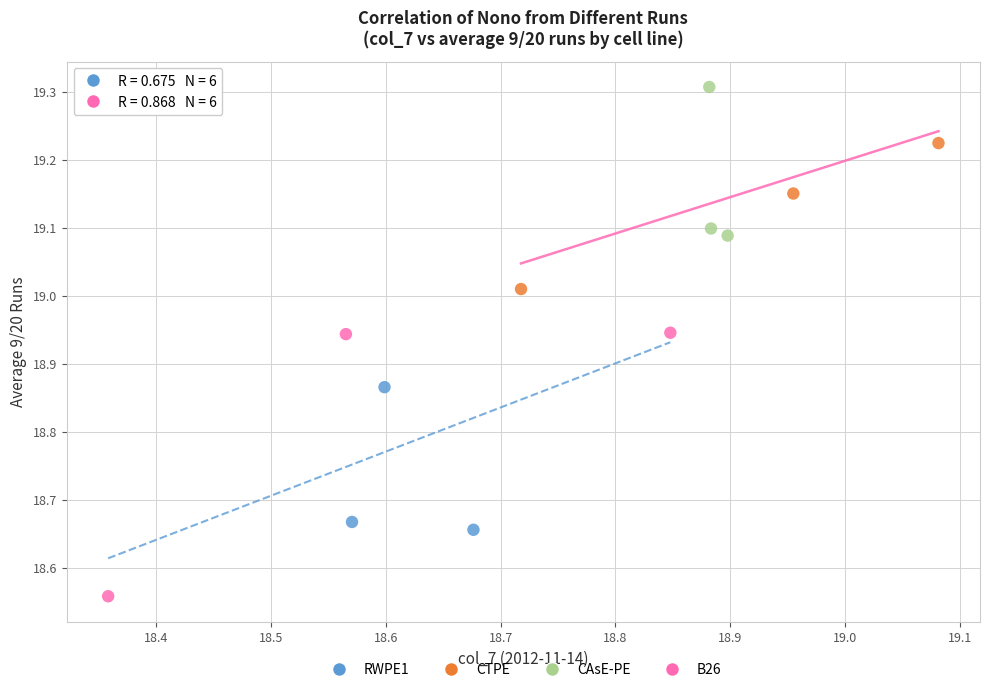

Which series reaches the minimum Y coordinate?

B26